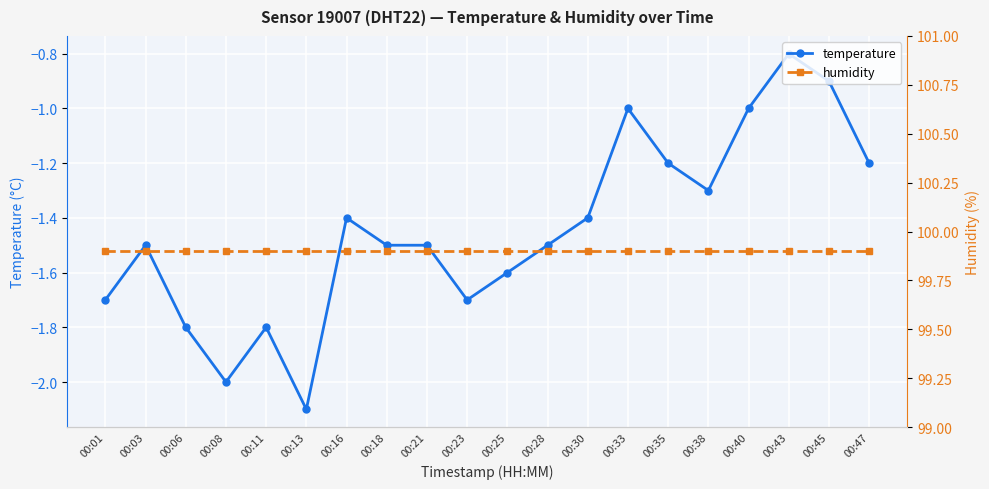

How many lines are shown in the chart?

2